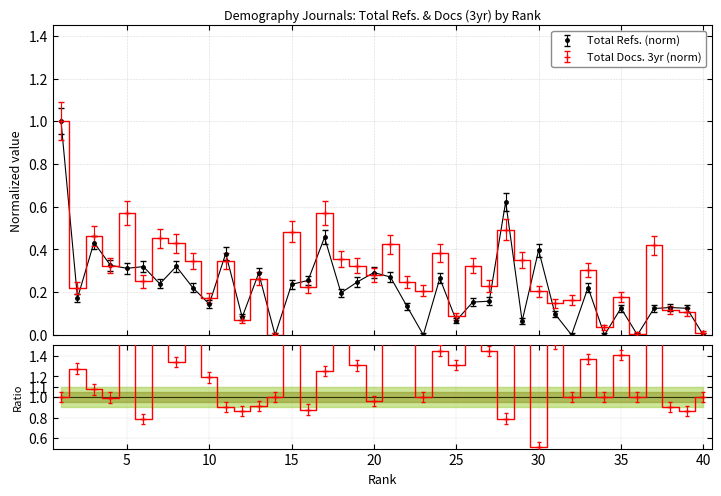

How many interior local valleys (lower than both neighbors) does the data have?

14